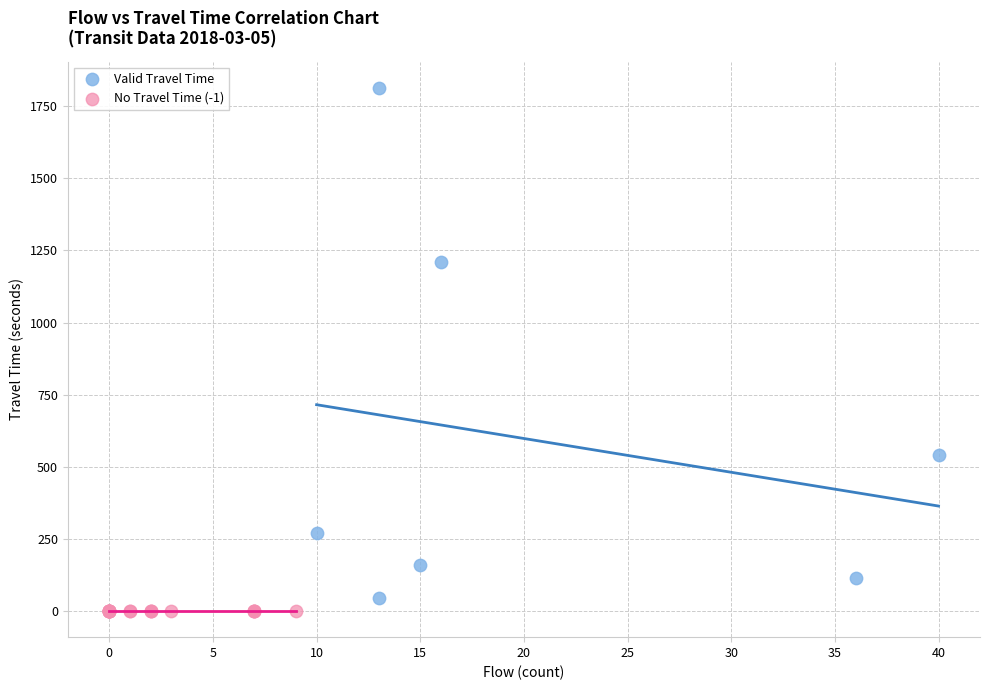

Which series reaches the maximum Y coordinate?

Valid Travel Time